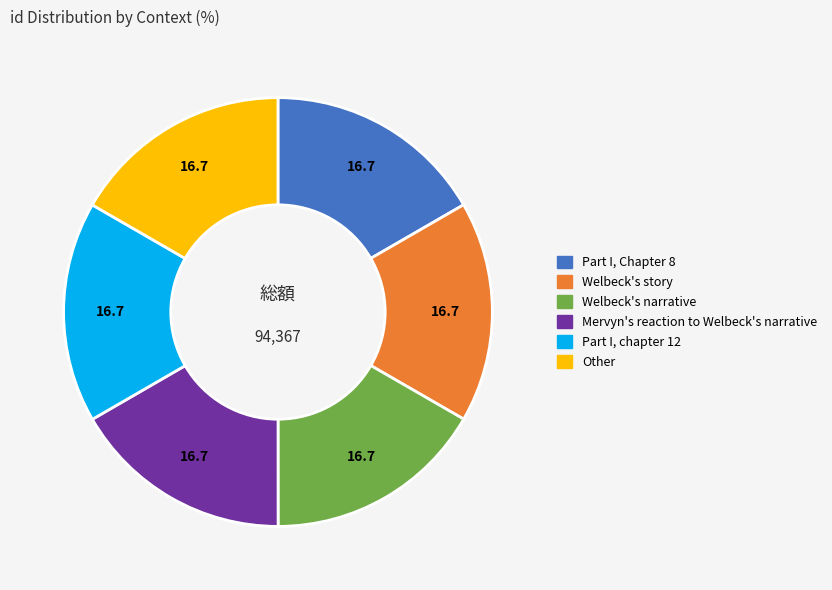

What is the ratio of the value at Other to the value at Part I, Chapter 8?

1.0